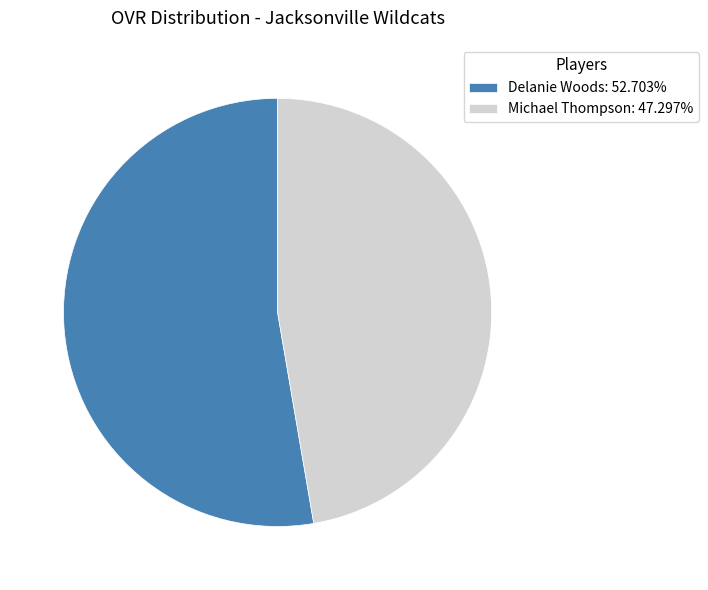

Is there any slice that represents more than half of the pie?

Yes